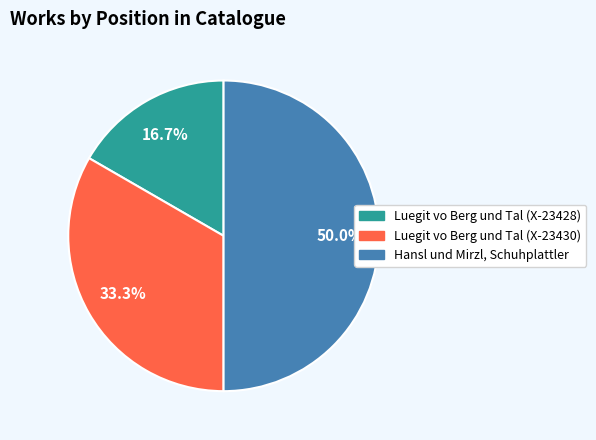

To the nearest percent, what portion does Hansl und Mirzl, Schuhplattler represent?

50%